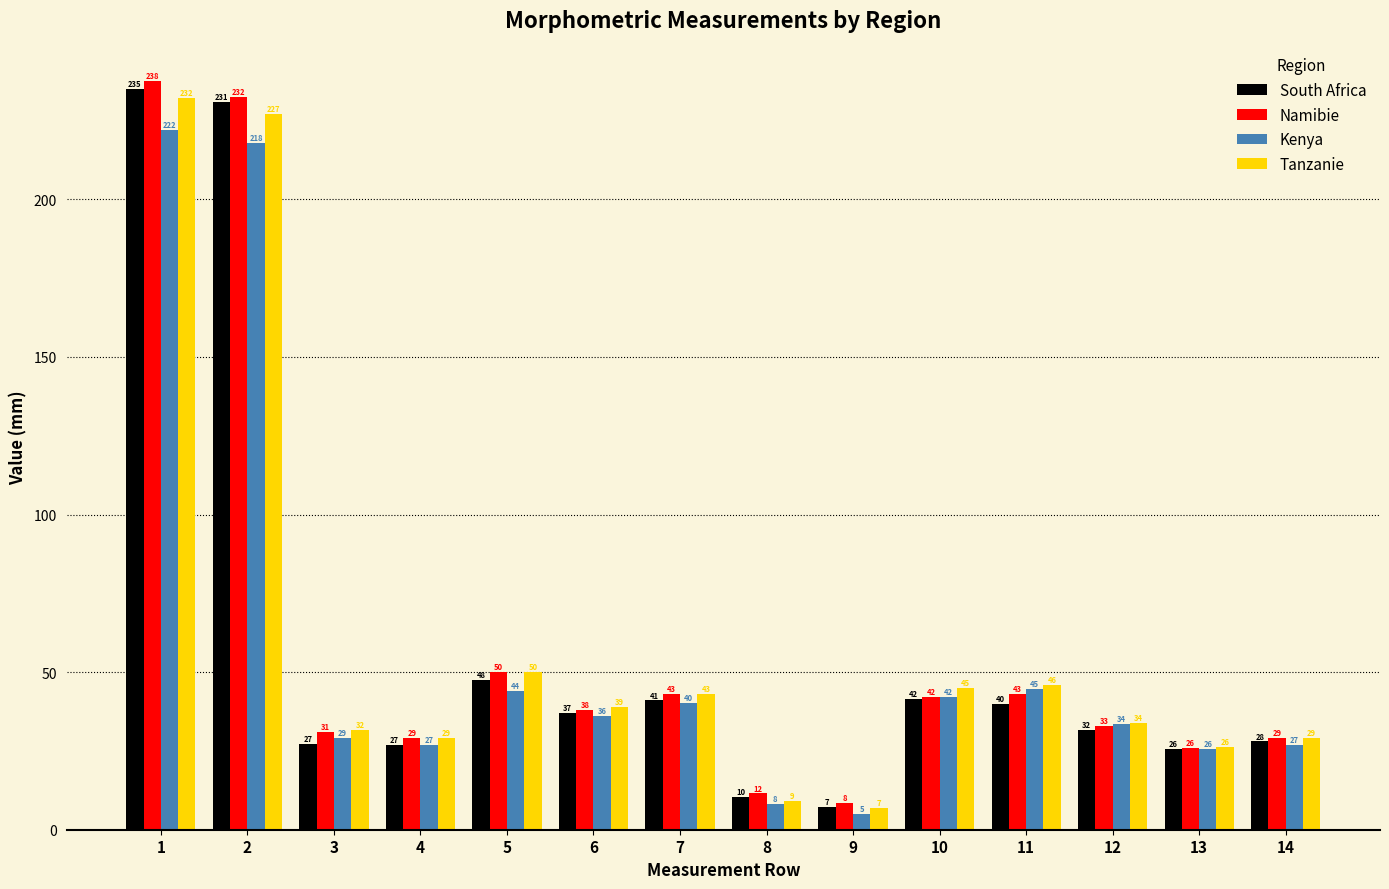

Is it true that Tanzanie equals 34.0 at 12?

True